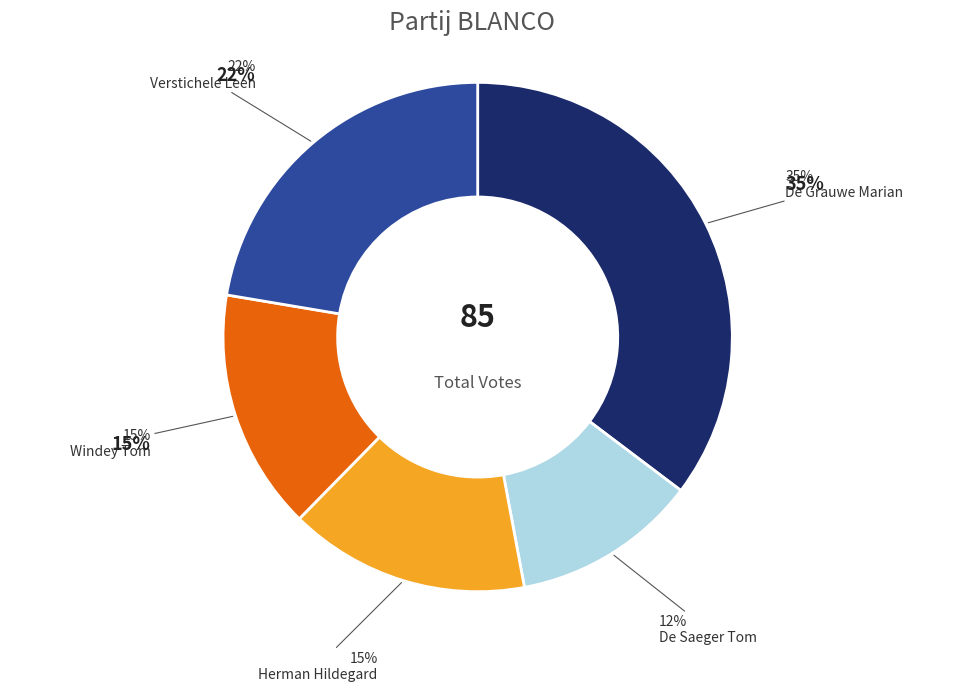

How much of the chart is everything except De Grauwe Marian?

64.7%